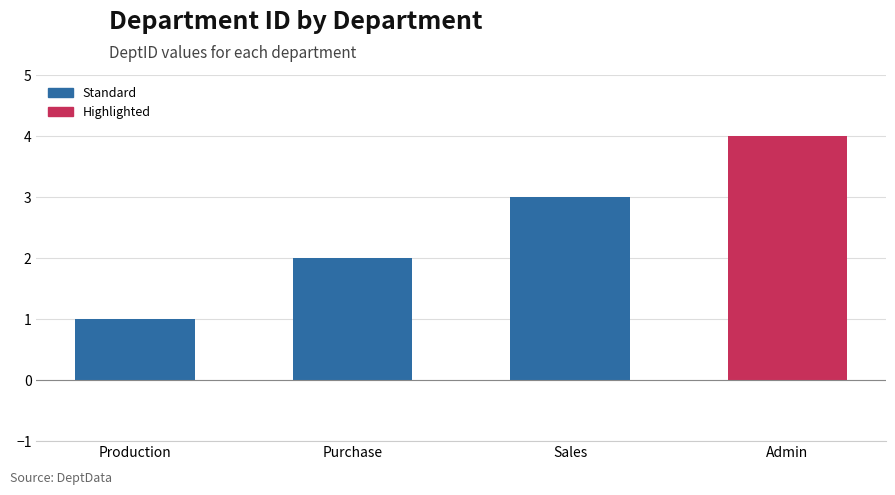

The chart shows a value of 2 at Admin. True or false?

False